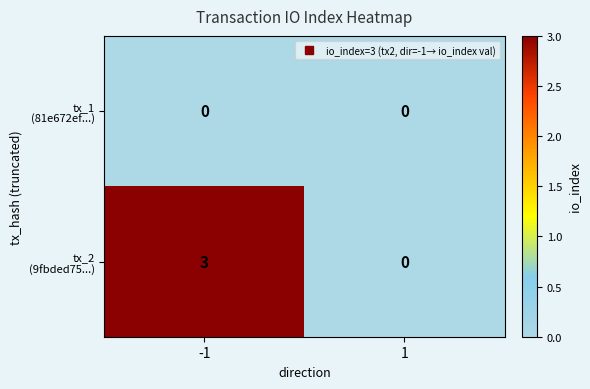

What is the total value across all series at -1?

3